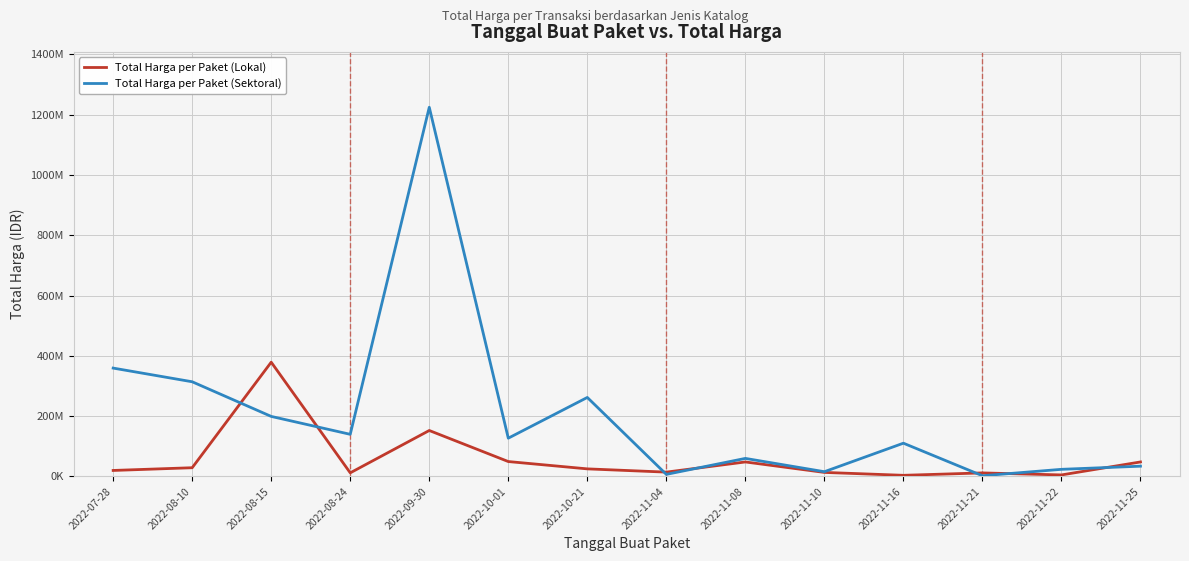

In Total Harga per Paket (Sektoral), how many points are higher than both neighbors (excluding endpoints)?

4